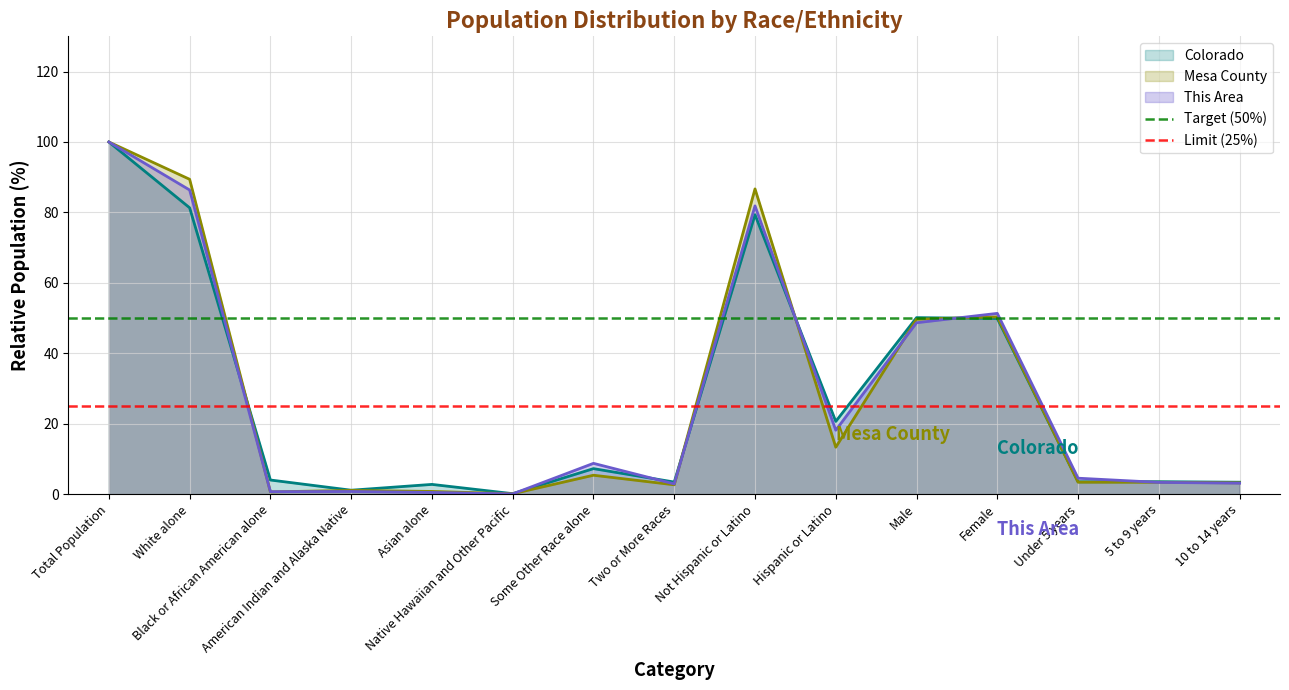

How many lines are shown in the chart?

2